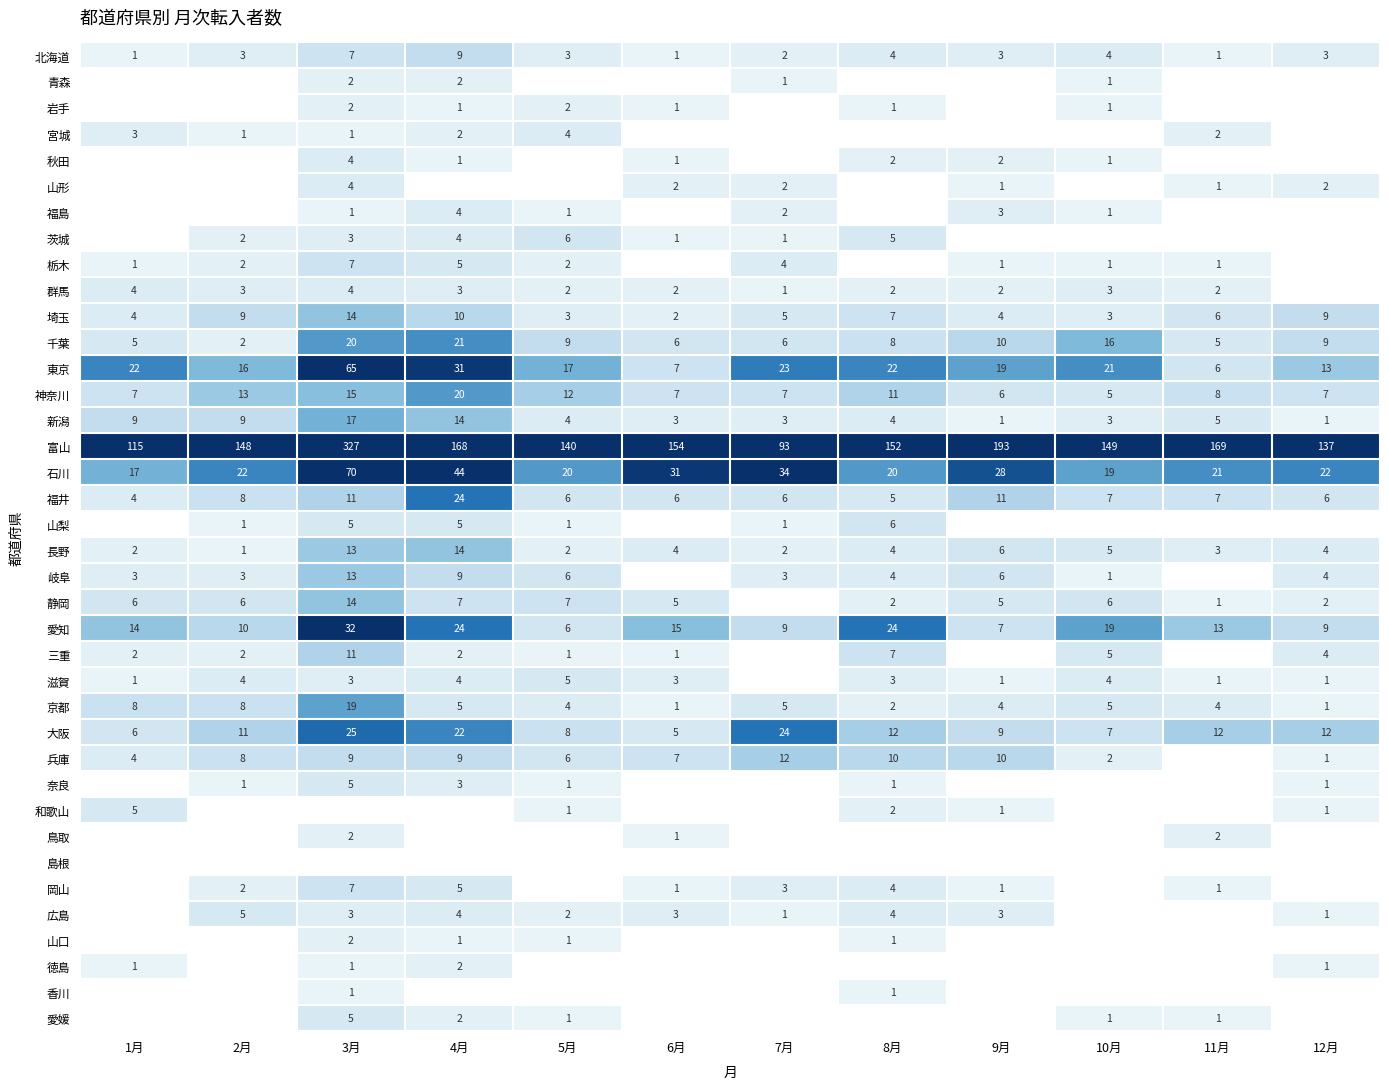

What is the minimum value for 東京?

6